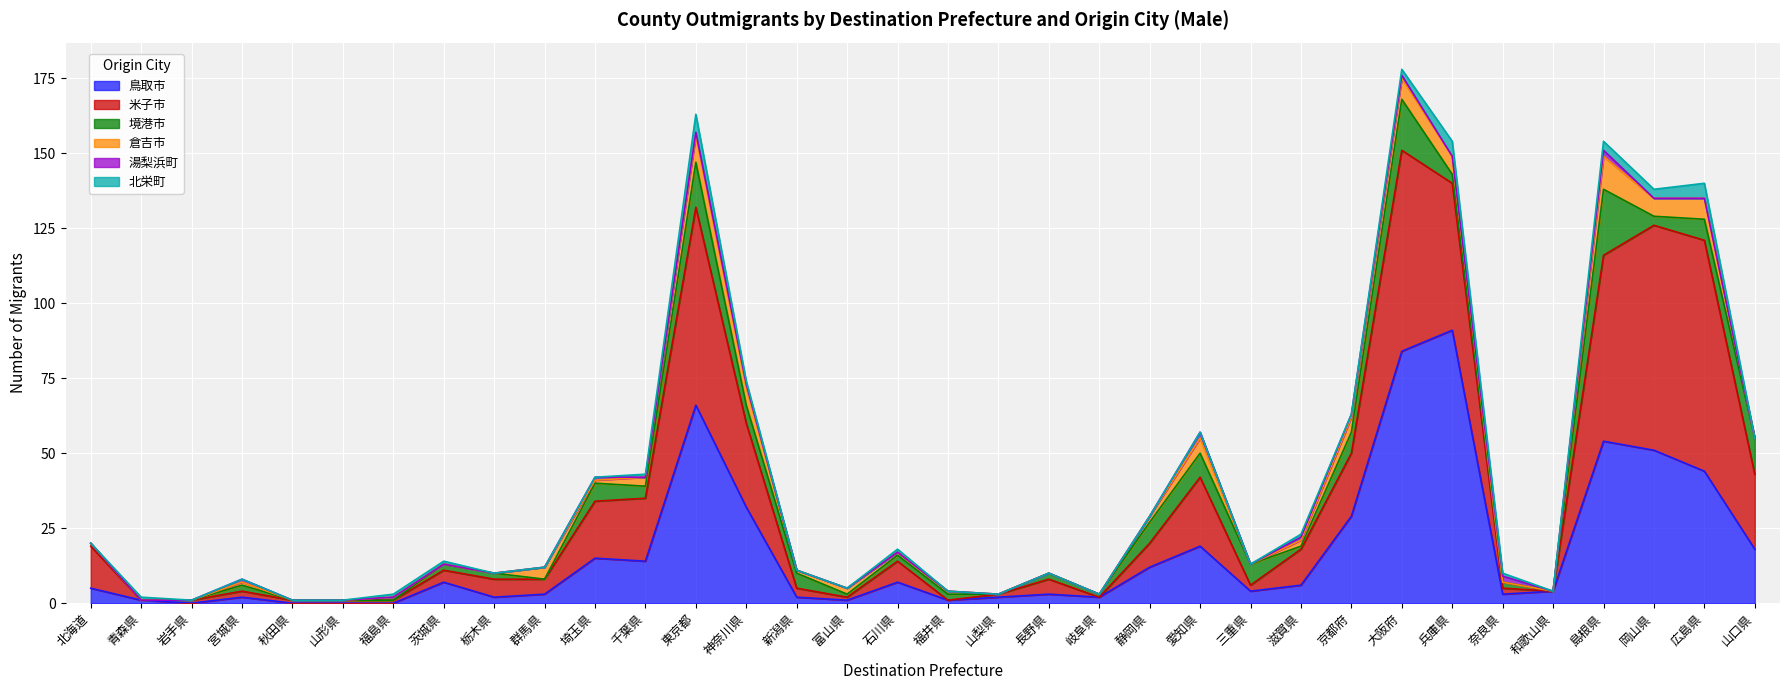

Reading left to right, extract all data points from this chart.

鳥取市: 5	1	0	2	0	0	0	7	2	3	15	14	66	32	2	1	7	1	2	3	2	12	19	4	6	29	84	91	3	4	54	51	44	18
米子市: 14	0	1	2	1	1	1	4	6	5	19	21	66	28	3	1	7	0	1	5	0	8	23	2	12	21	67	49	2	0	62	75	77	25
境港市: 1	0	0	2	0	0	0	2	2	0	6	4	15	6	5	1	2	2	0	2	1	7	8	7	1	7	17	3	2	0	22	3	7	12
倉吉市: 0	0	0	1	0	0	1	0	0	4	1	3	9	6	1	2	1	1	0	0	0	2	5	0	2	5	7	6	0	0	11	6	7	0
湯梨浜町: 0	0	0	1	0	0	0	0	0	0	1	0	1	1	0	0	0	0	0	0	0	0	2	0	1	1	1	0	2	0	2	0	0	0
北栄町: 0	1	0	0	0	0	1	1	0	0	0	1	6	1	0	0	1	0	0	0	0	0	0	0	1	0	2	5	1	0	3	3	5	0